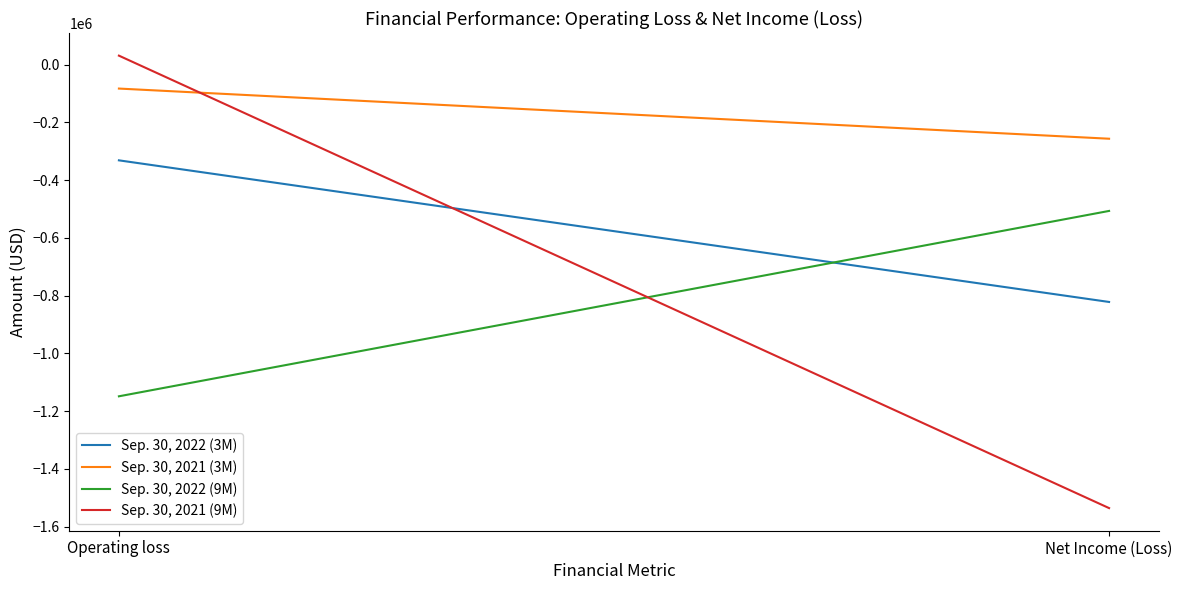

Between Operating loss and Net Income (Loss), which series saw the biggest shift?

Sep. 30, 2021 (9M)